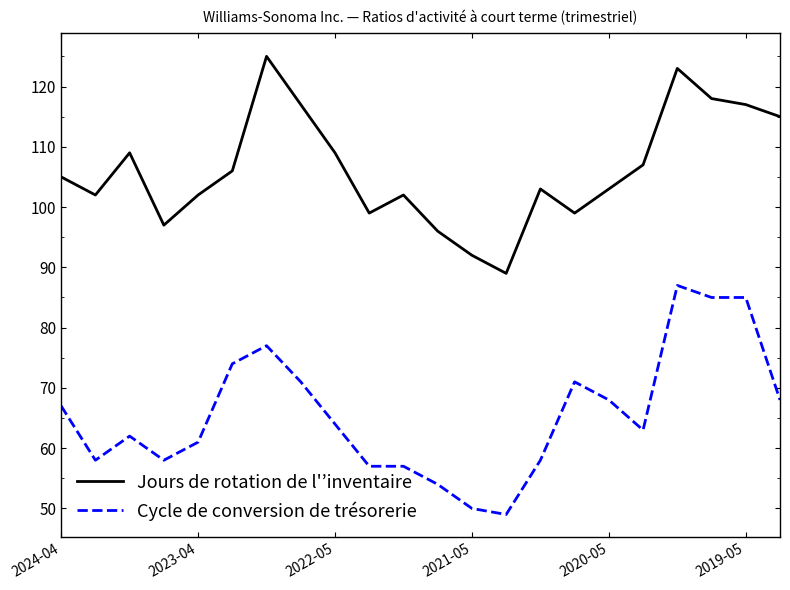

What is the smallest value displayed?

49